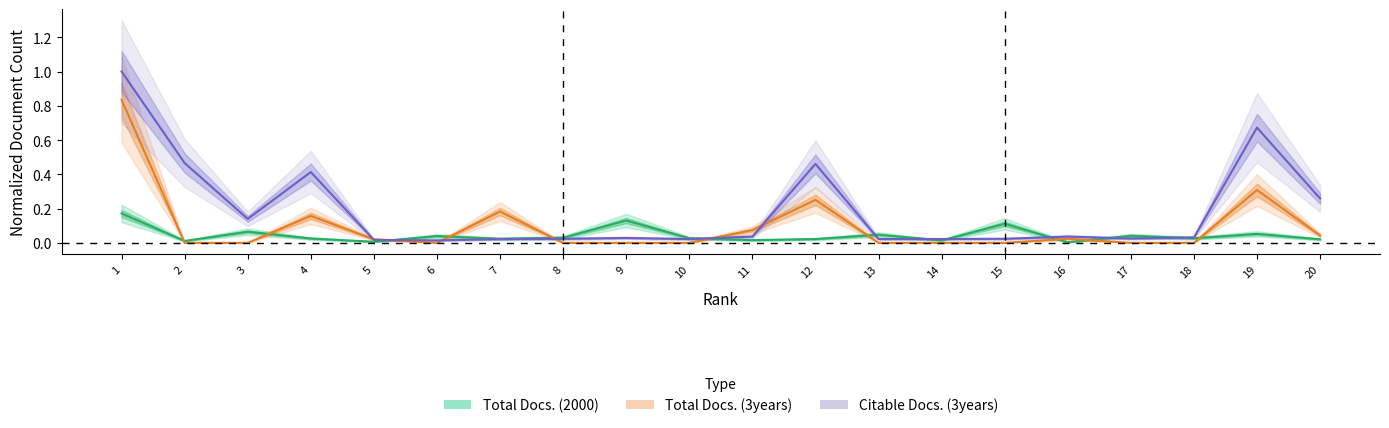

How many interior local peaks does the Total Docs. (2000) series have?

7